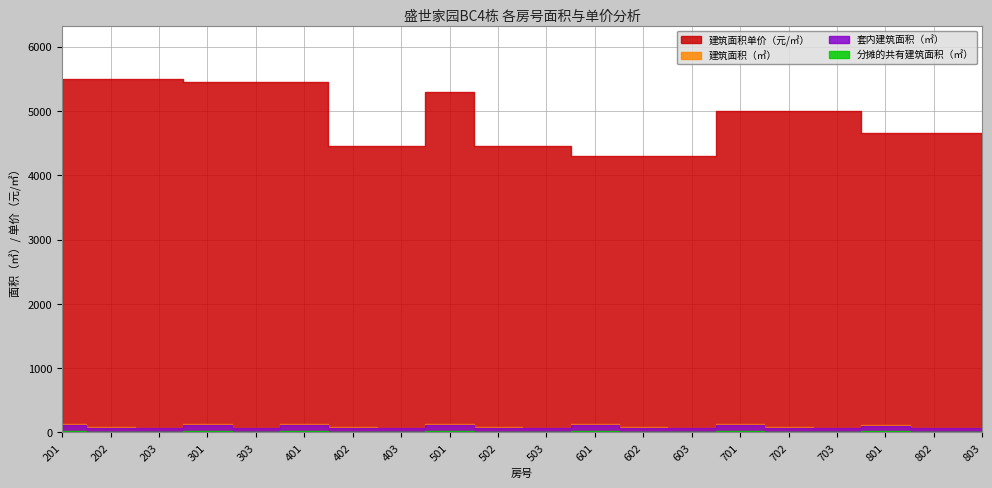

True or false: 建筑面积（㎡） and 建筑面积单价（元/㎡） cross at least once.

False